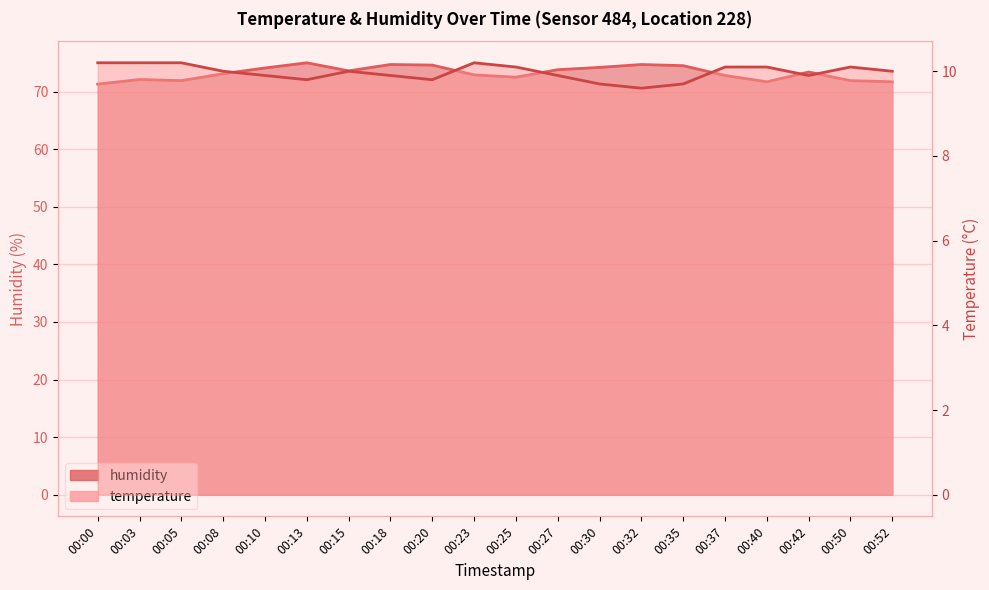

The value of humidity at 00:20 is 74.6. True or false?

True